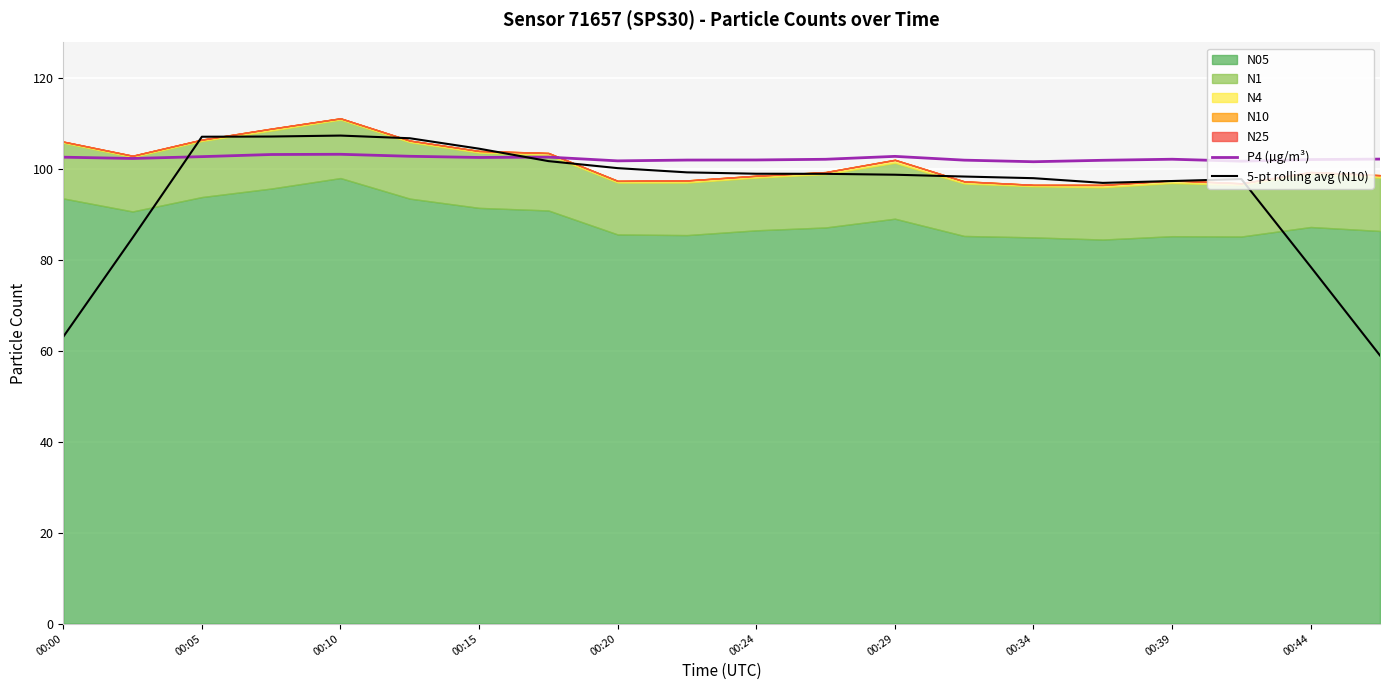

What is the minimum value for 5-pt rolling avg (N10)?

59.0